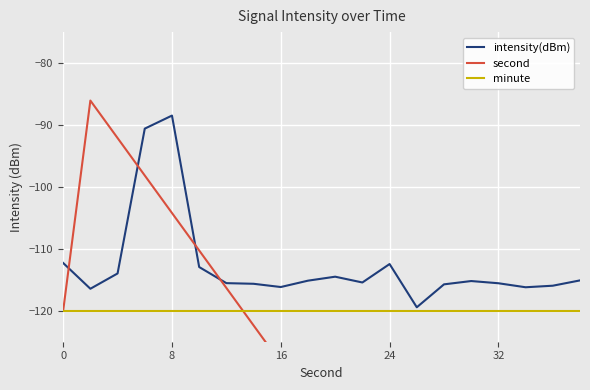

True or false: minute has a value of -120.0 at 8.

True